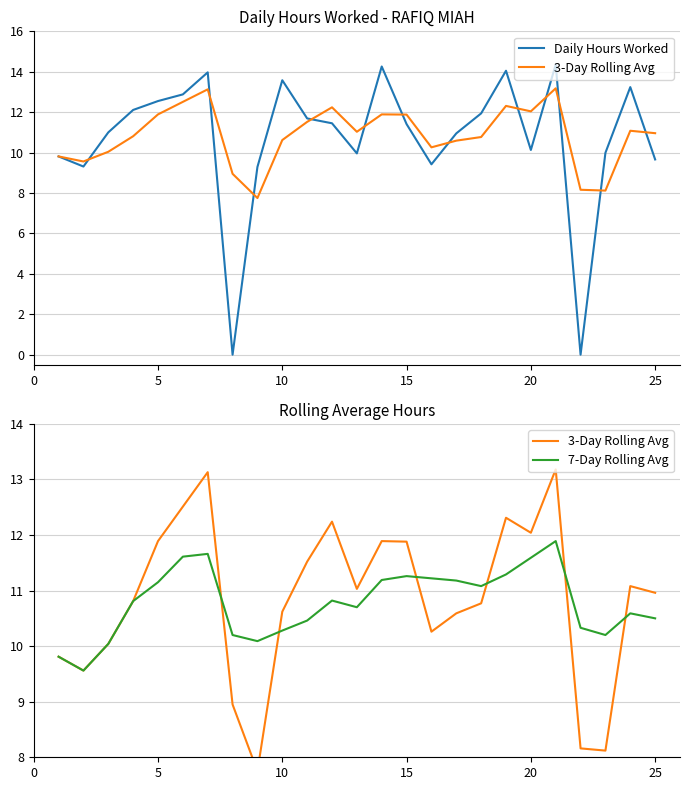

How many data points in Daily Hours Worked are less than 11?

11